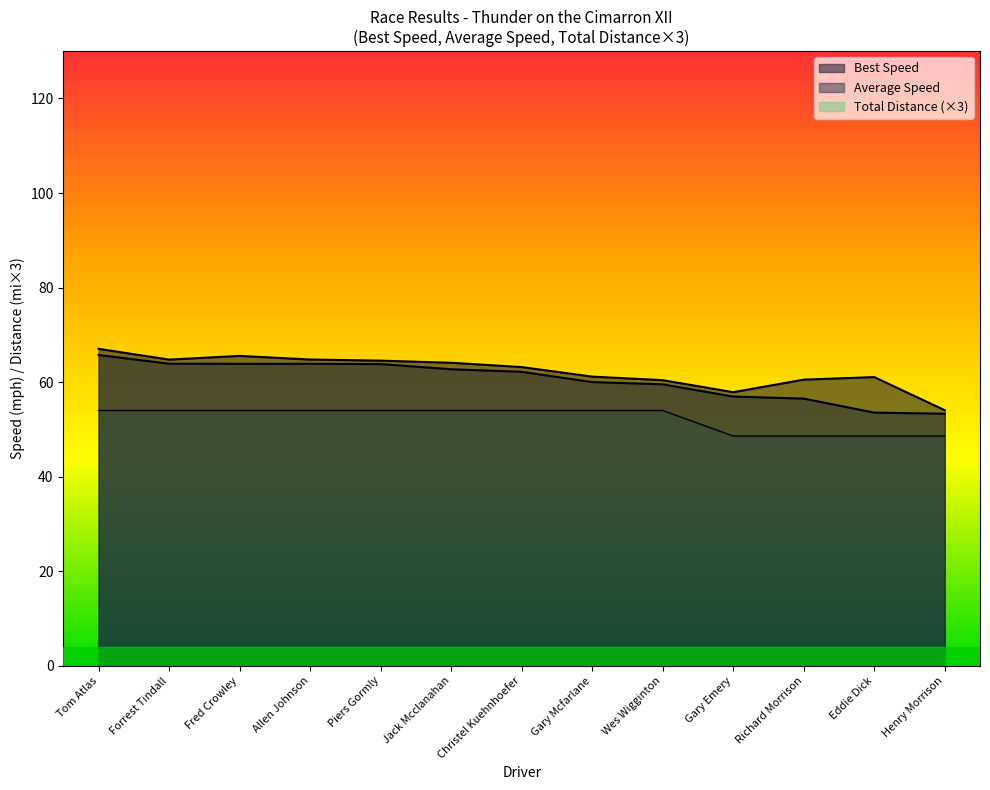

At which category is the sum across all series the highest?

Tom Atlas